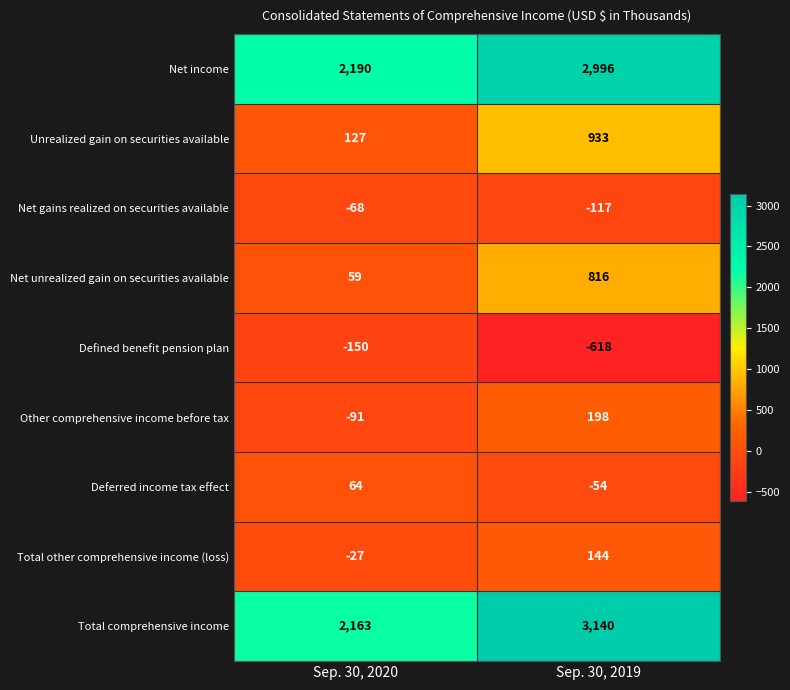

What is the sum of the Net income values at Sep. 30, 2020 and Sep. 30, 2019?

5186